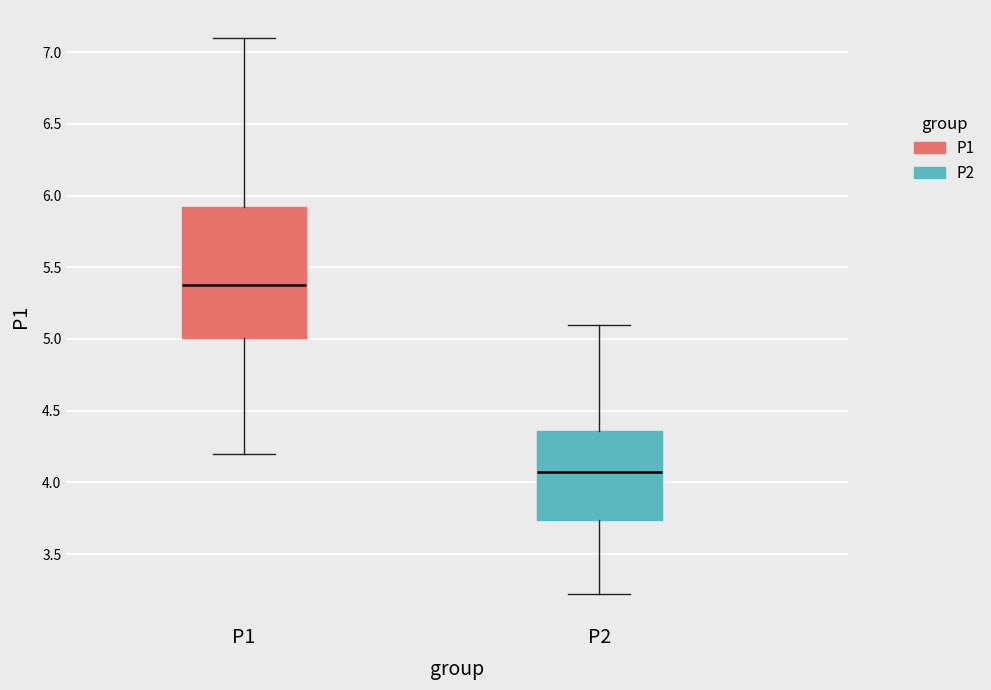

Reading left to right, transcribe this box plot: for each box, give where its median line is, the range the box spans, and where its two whiskers end, as read against the y-axis. The values are not printed on the chart, so give them approximately, as read against the axis.

P1: median 5.40, box 5.00 to 5.90, whiskers 4.20 to 7.10
P2: median 4.05, box 3.75 to 4.35, whiskers 3.20 to 5.10